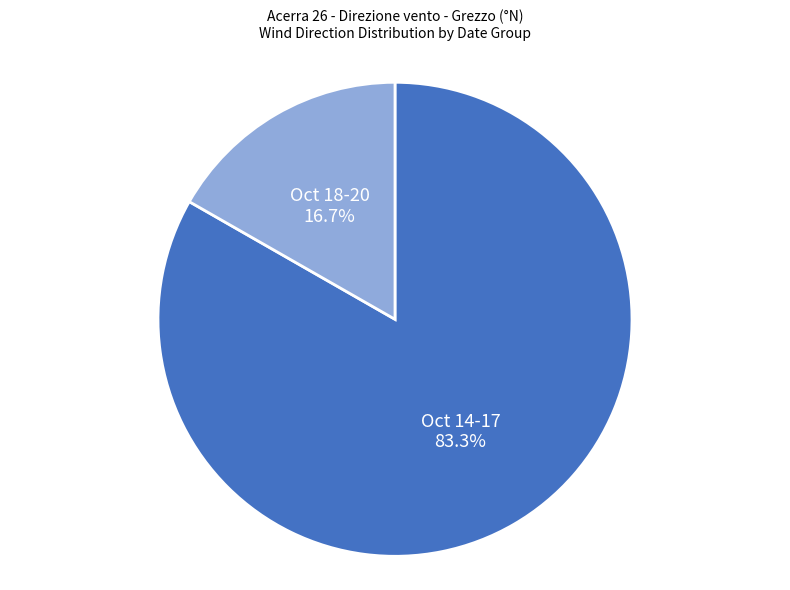

To the nearest percent, what is the difference between the largest and smallest slice percentages?

67%